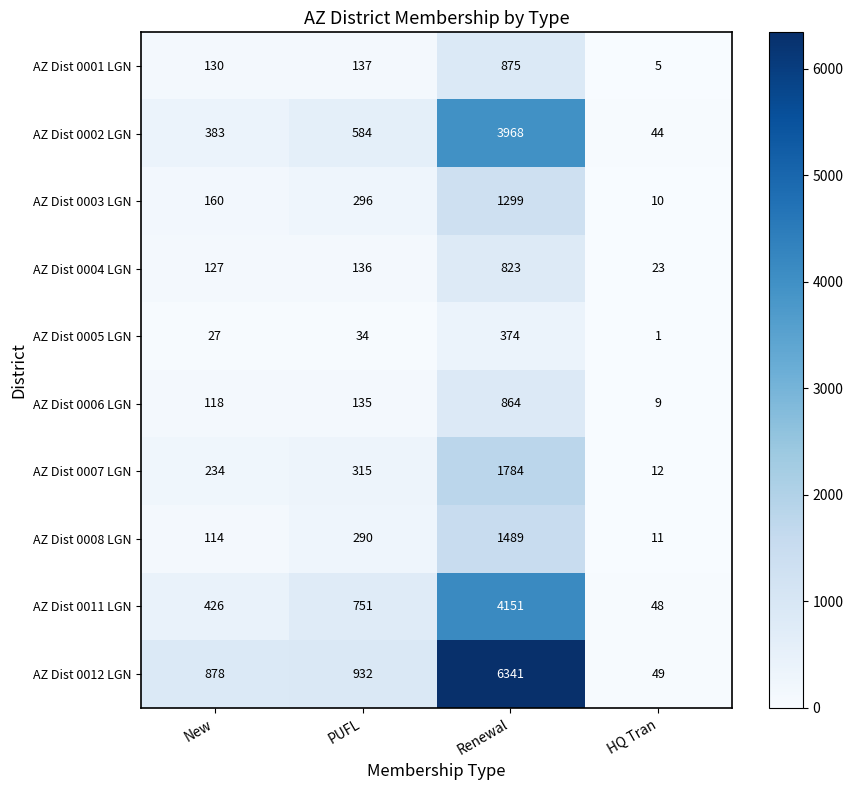

Which label corresponds to the smallest value in the chart?

HQ Tran